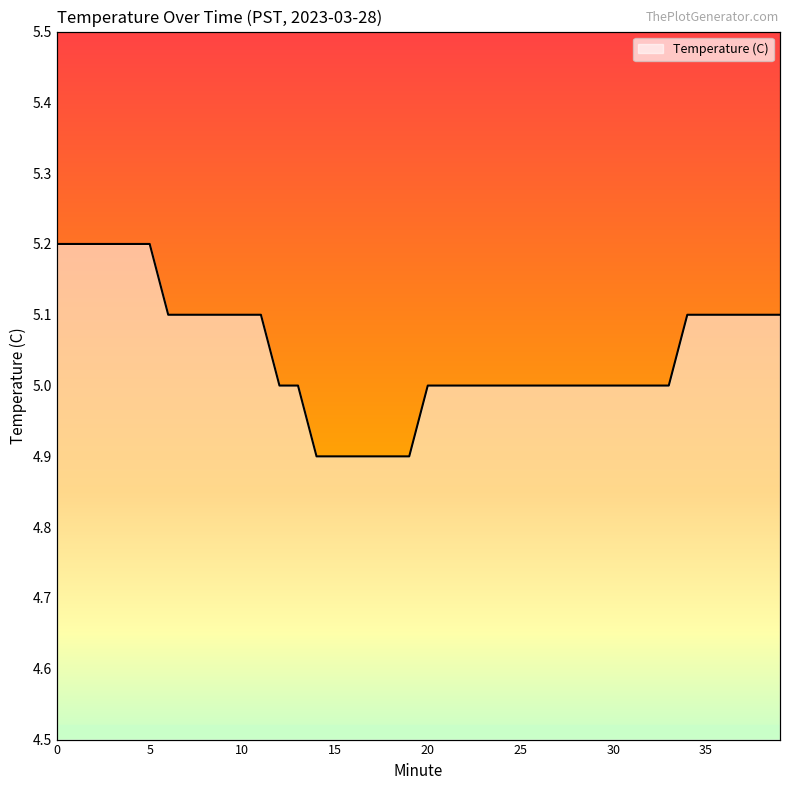

What is the average value?

5.0